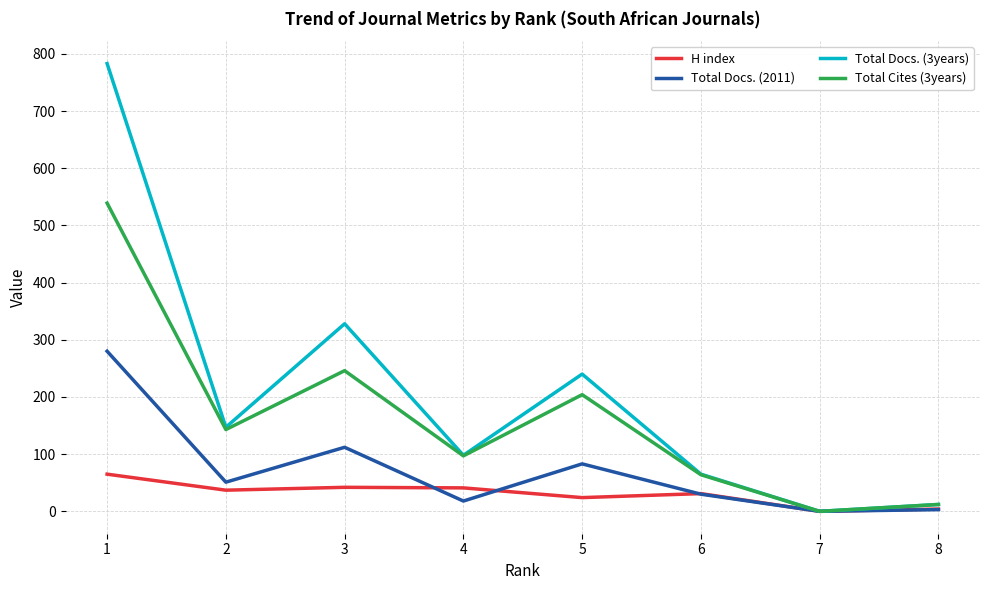

What are all the series names shown in the legend?

H index, Total Docs. (2011), Total Docs. (3years), Total Cites (3years)